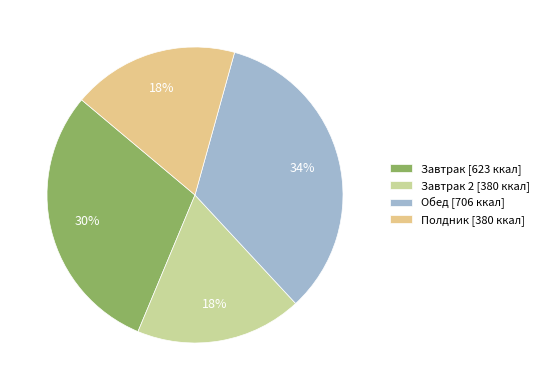

Which category has the biggest portion of the pie?

Обед [706 ккал]